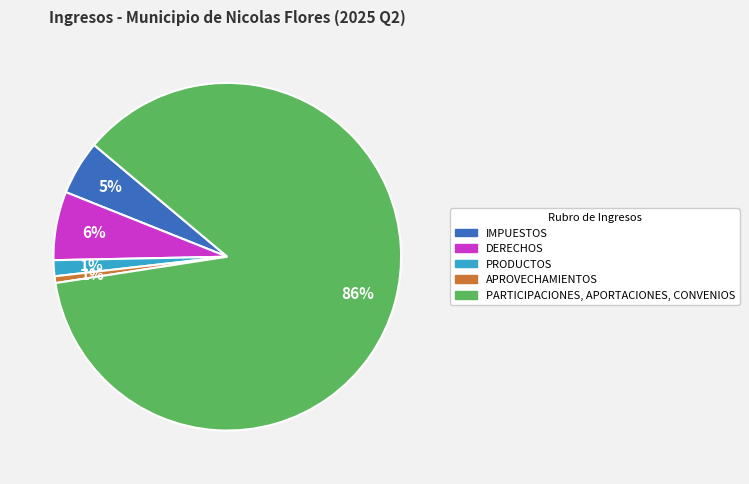

To the nearest percent, what is the difference between the largest and smallest slice percentages?

86%